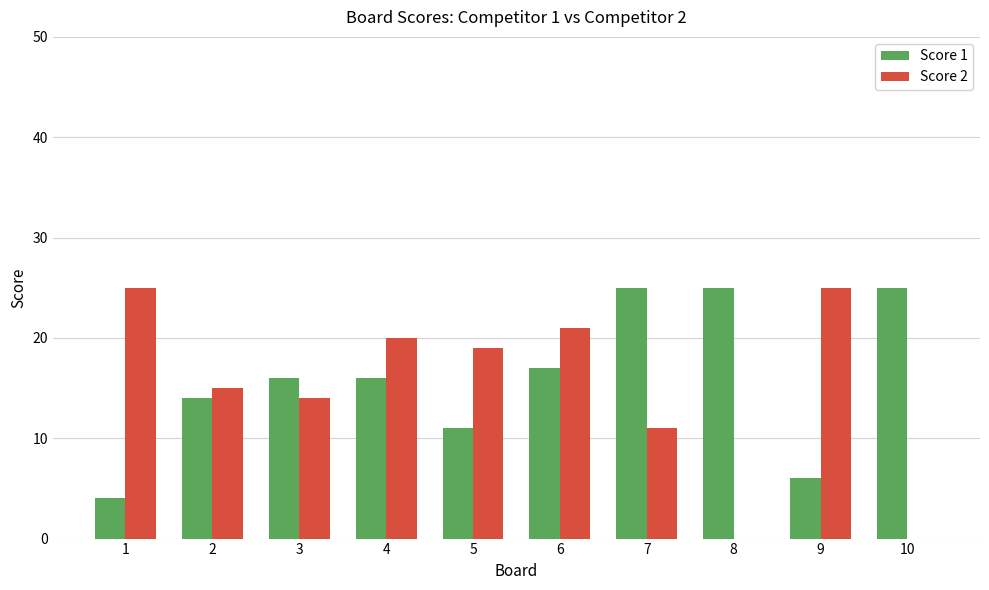

How many categories are shown in the chart?

10